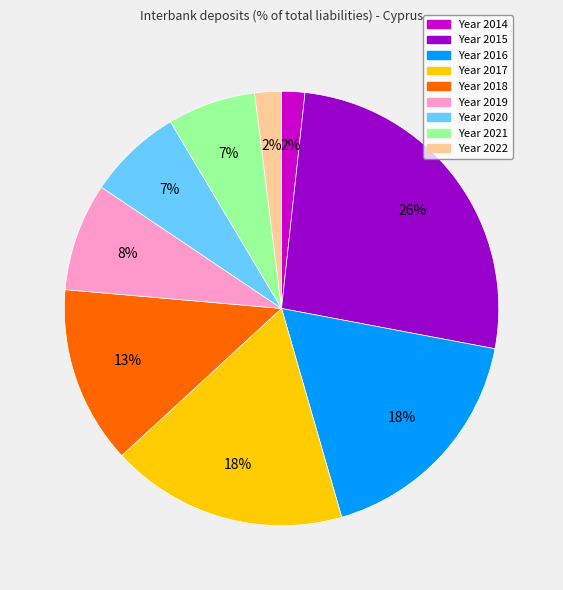

Does any single category account for the majority?

No